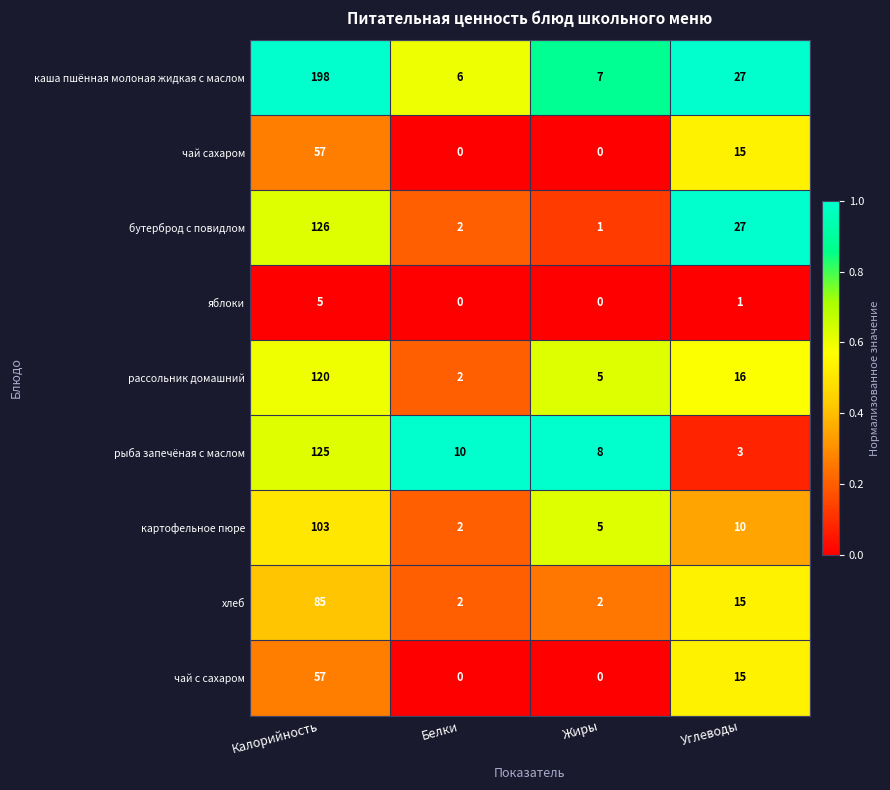

Is it true that картофельное пюре equals 8 at Жиры?

False